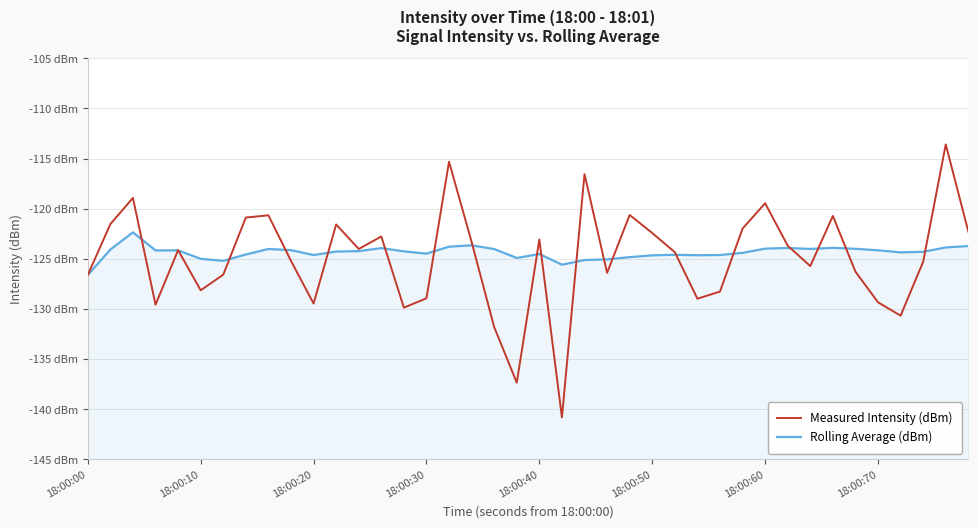

What is the difference between the second highest and second lowest values in the Measured Intensity (dBm) series?

22.0